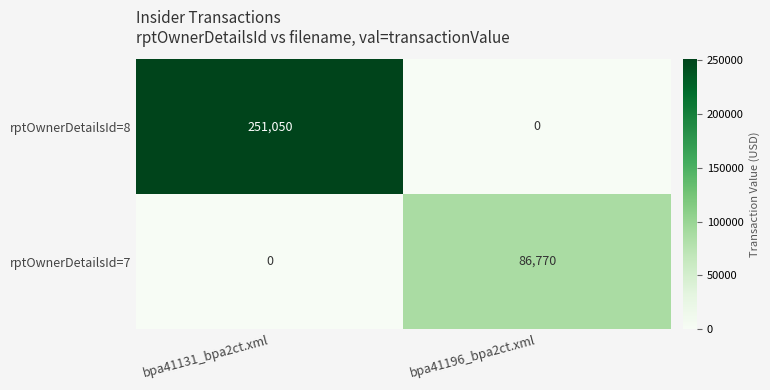

How many values in rptOwnerDetailsId=7 are above zero?

1